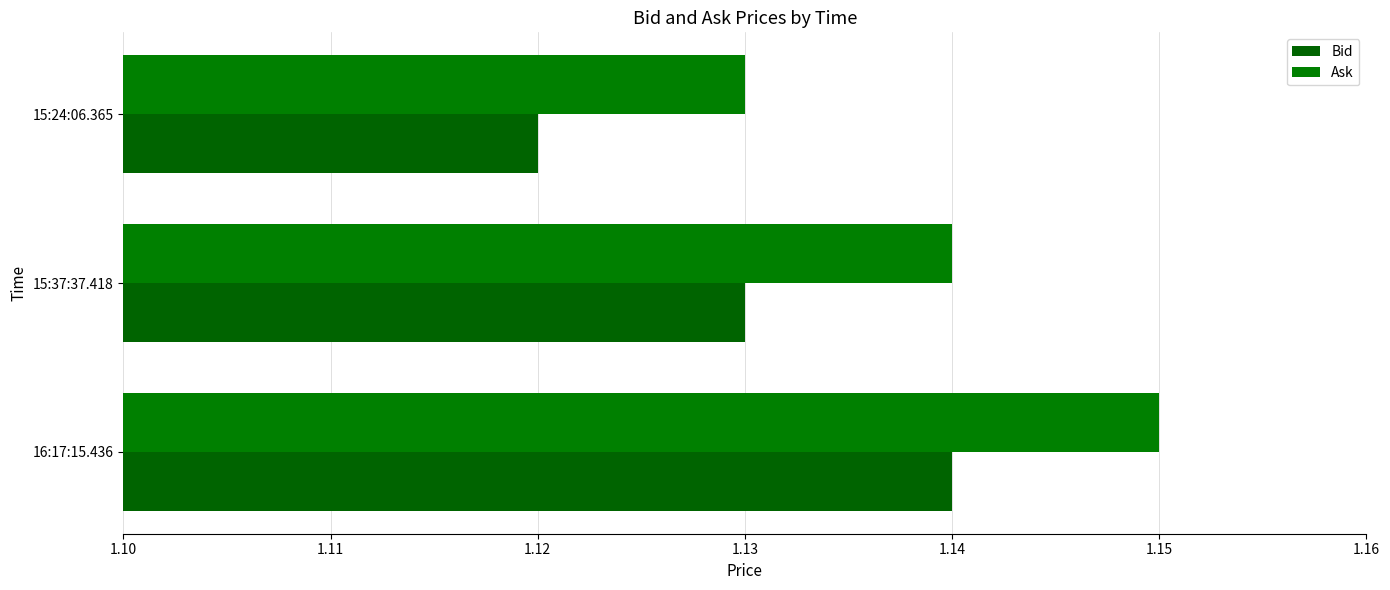

What are all the series names shown in the legend?

Bid, Ask